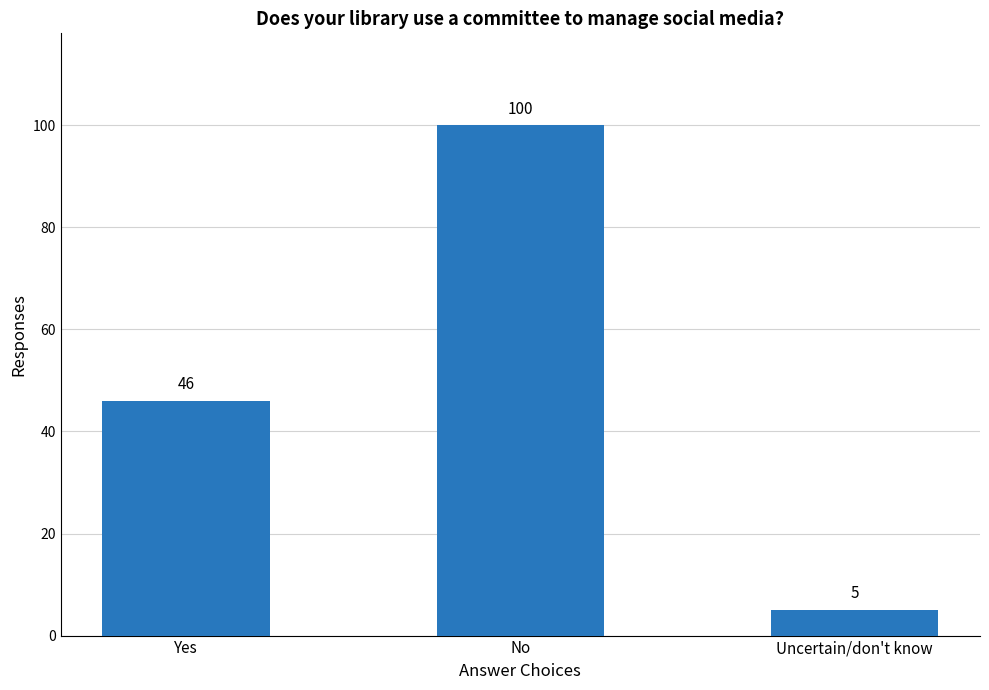

Where is the data nearest to the value 52?

Yes